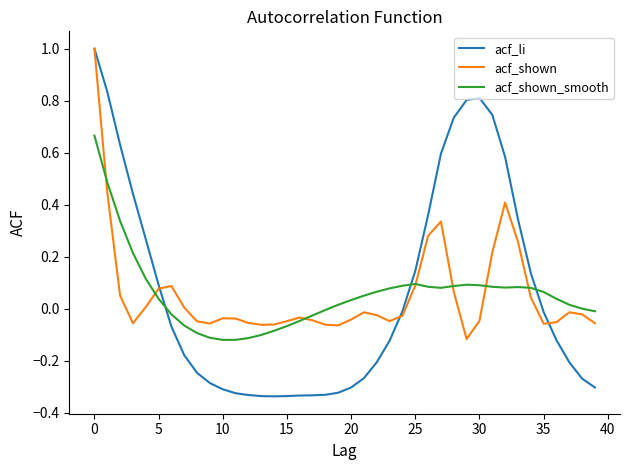

Which series has the largest range (max minus min)?

acf_li